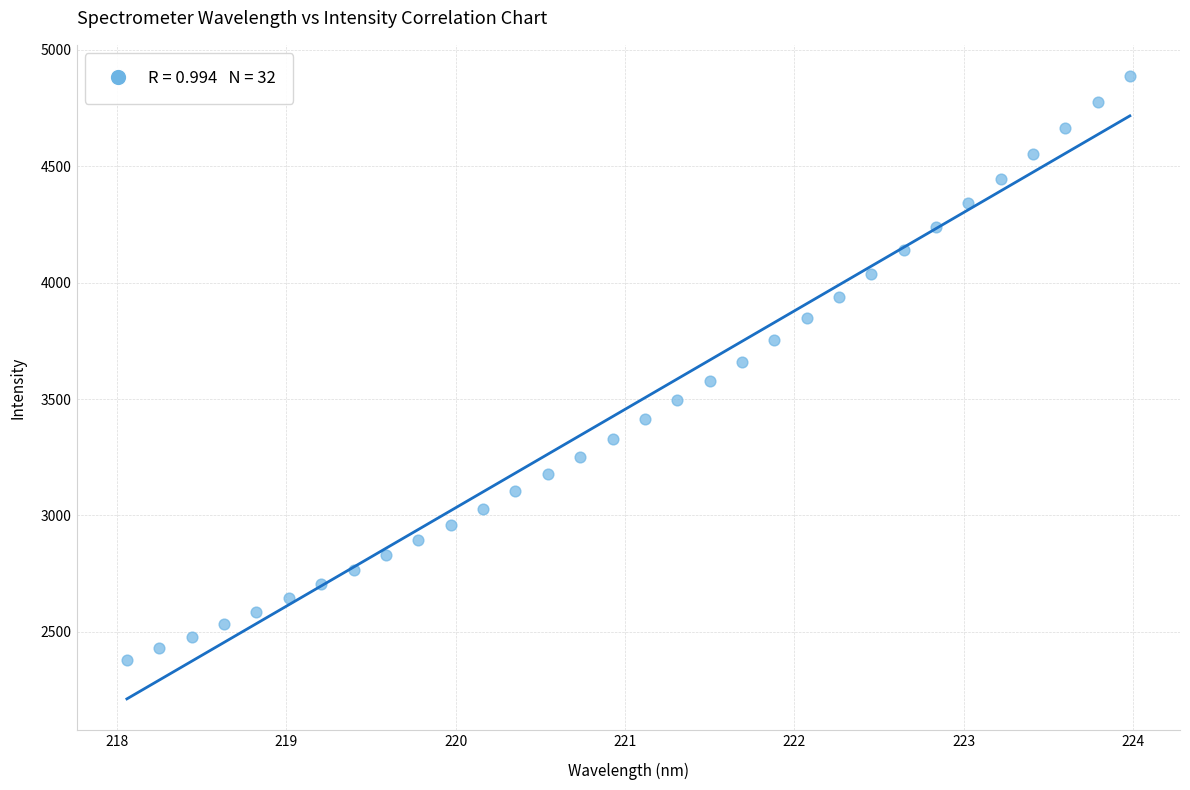

What is the range of X values (max minus min)?

5.9